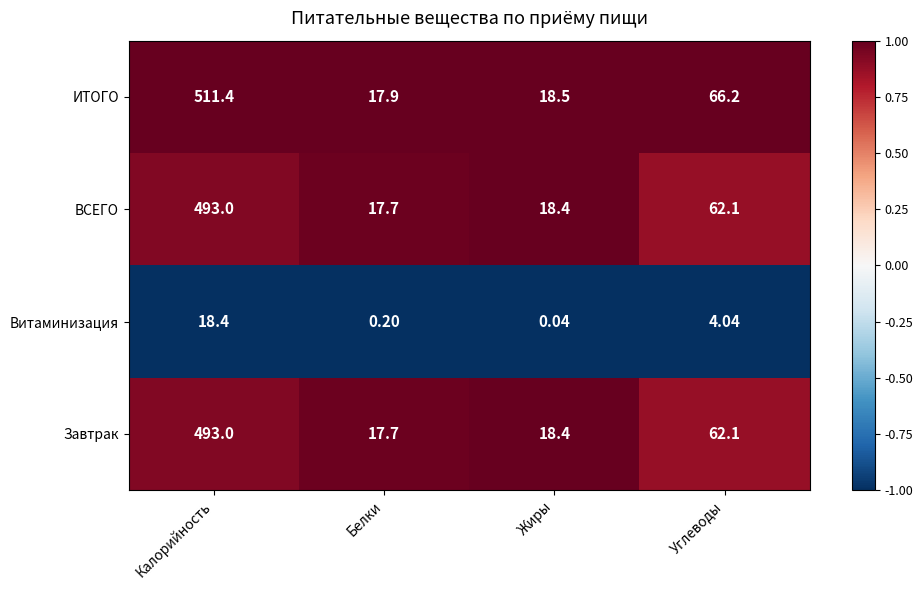

What is the total value across all series at Калорийность?

1515.8